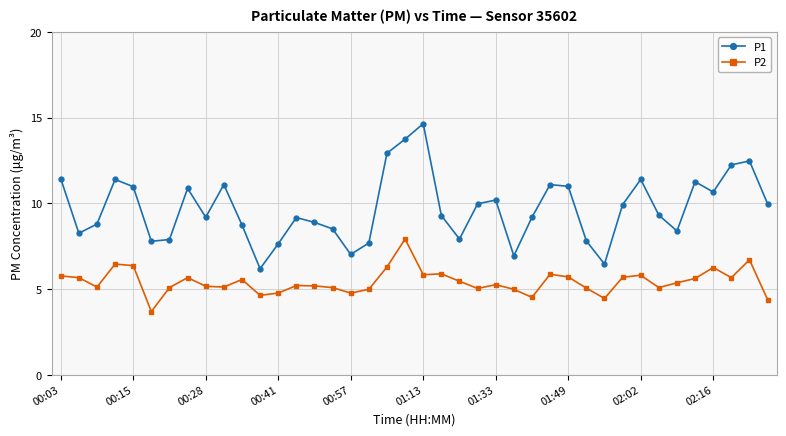

True or false: P1 and P2 cross at least once.

False